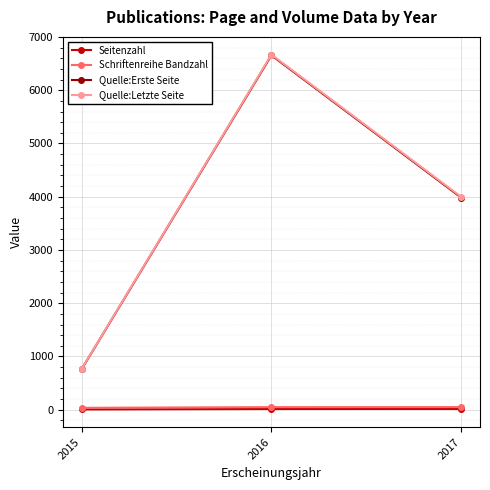

What is the sum of the Quelle:Erste Seite values at 2015 and 2017?

4753